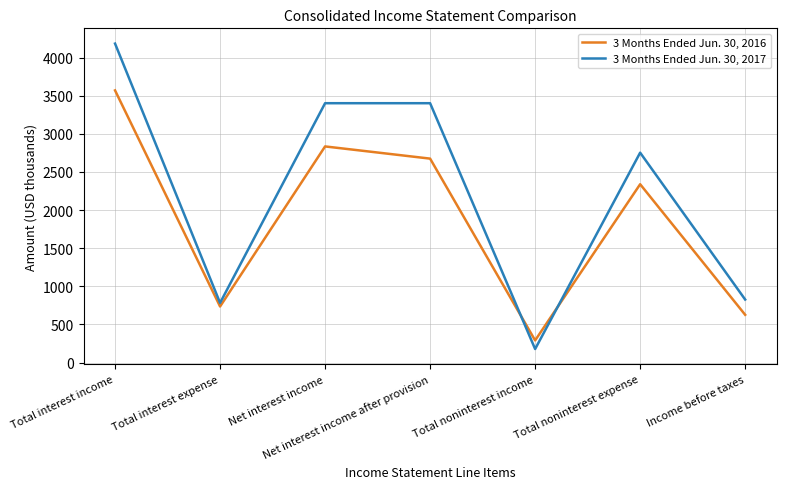

What position from the right is Total noninterest income?

3